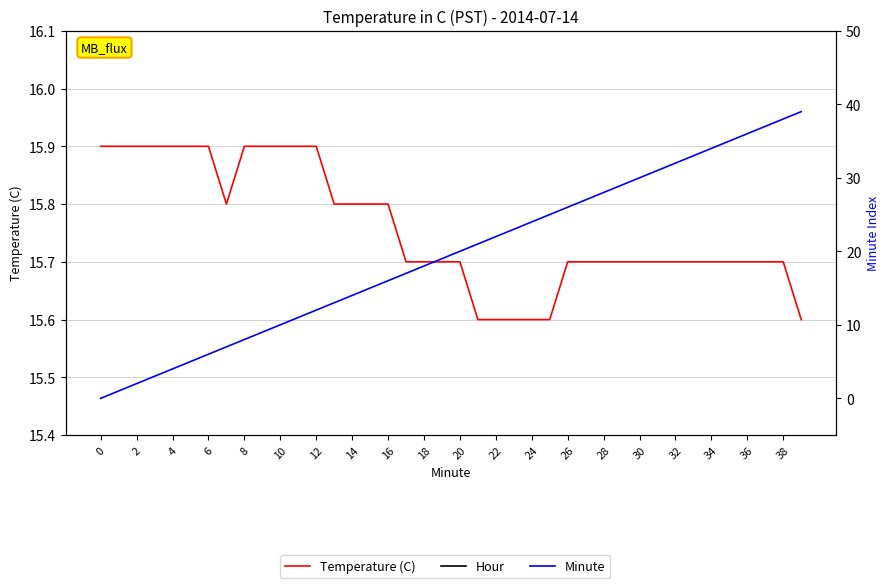

True or false: Hour has more than 1 interior local peaks.

False